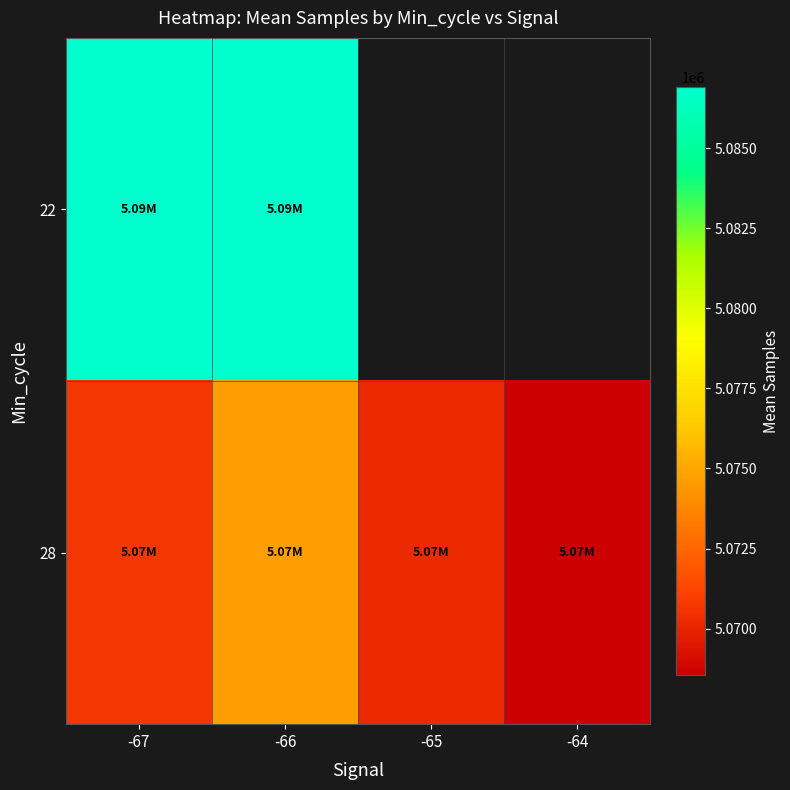

Is the value of 28 at -66 greater than the value of 22 at -66?

No